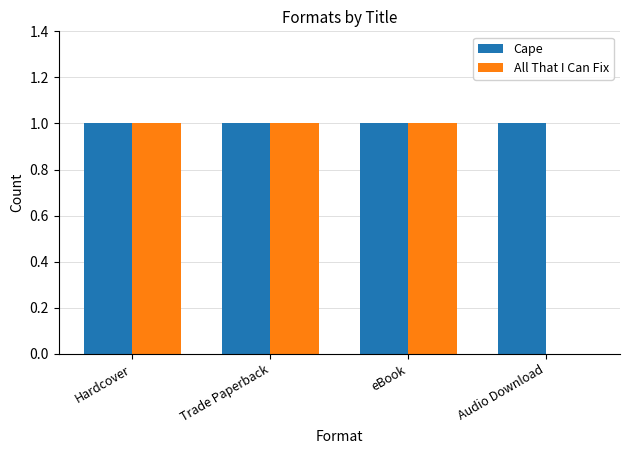

The All That I Can Fix series shows 2 at eBook. True or false?

False